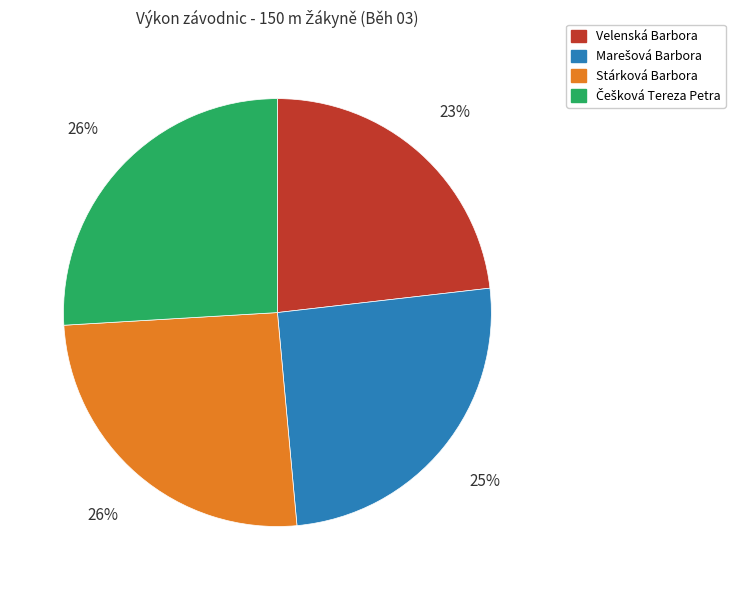

Combined, do Stárková Barbora and Velenská Barbora account for over 50%?

No